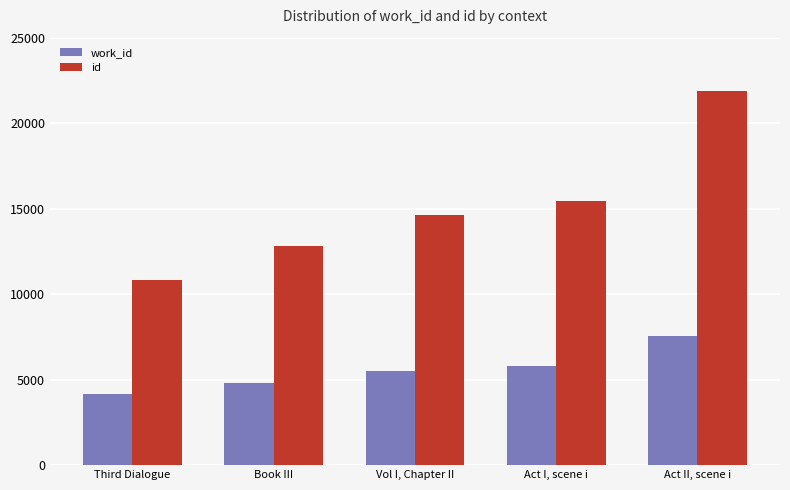

Rank the series by their maximum value, from lowest to highest.

work_id, id